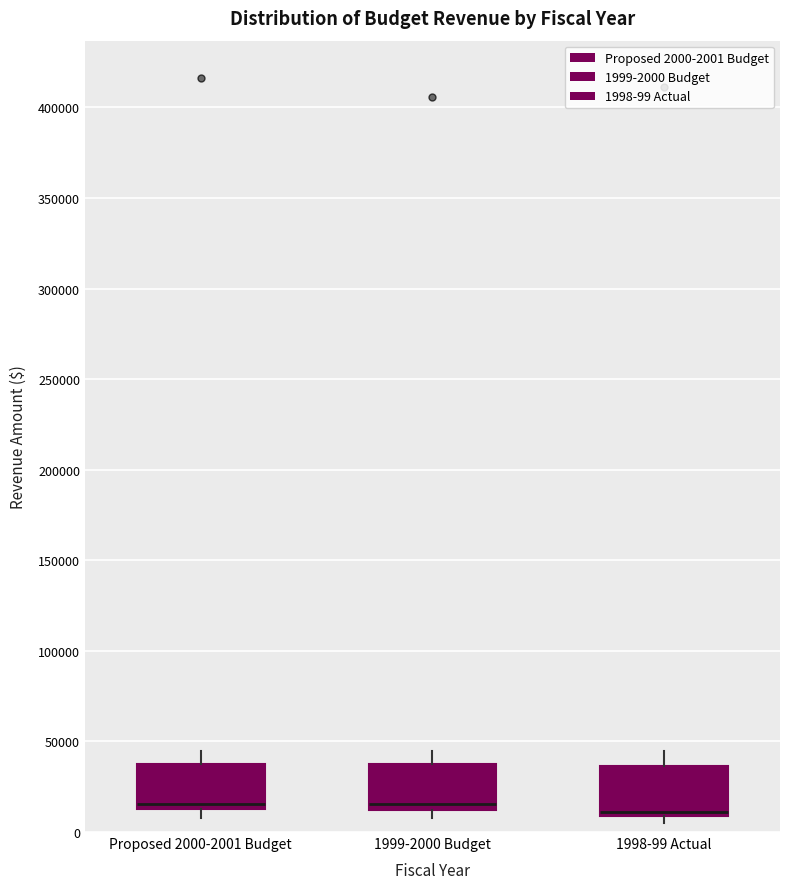

Where is the upper edge of the box for 1999-2000 Budget on the y-axis? The values are not printed on the chart, so give them approximately, as read against the axis.

40000